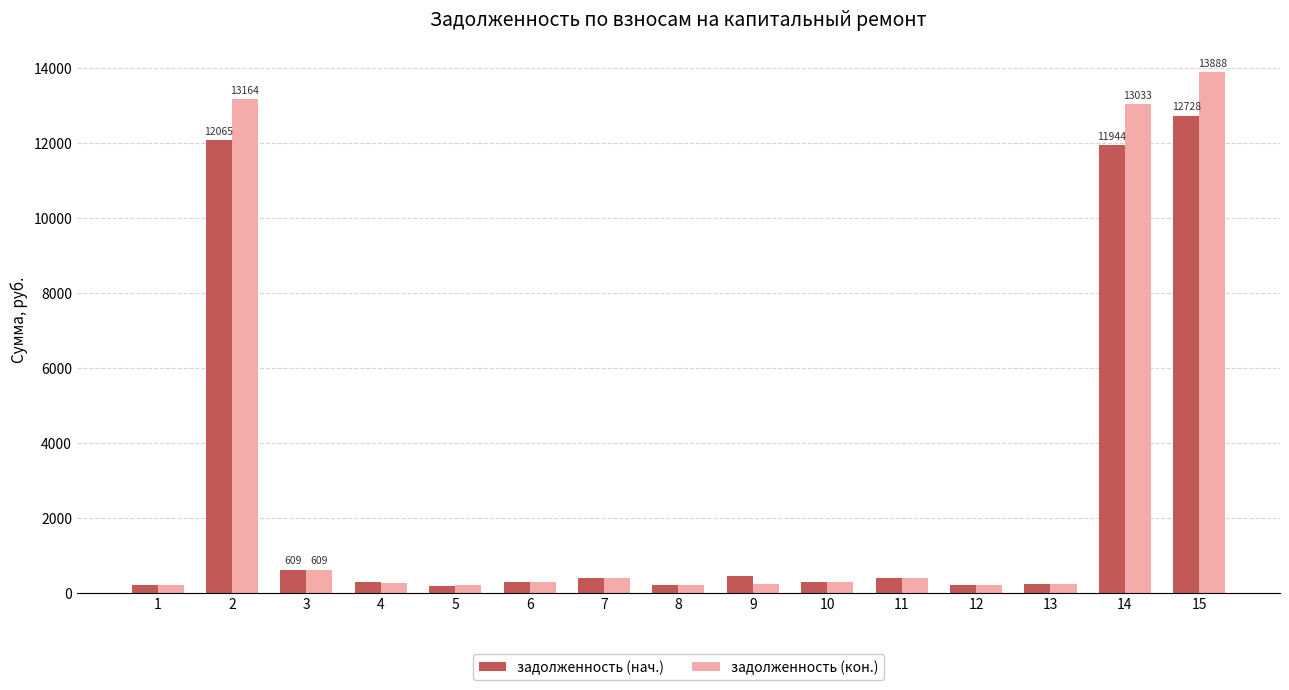

What is the difference between the maximum and second lowest values in the задолженность (нач.) series?

12517.8